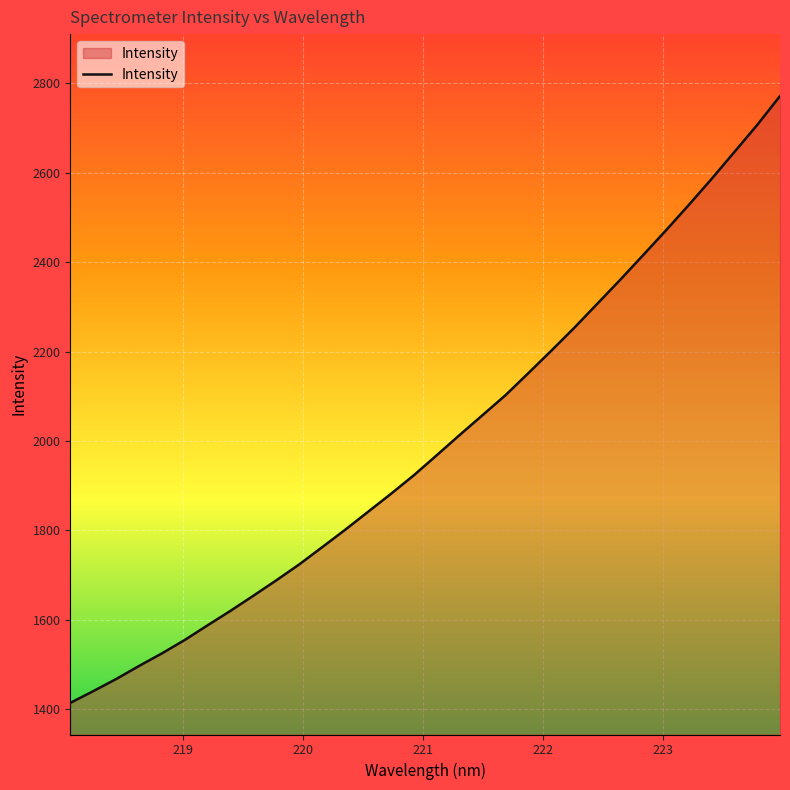

What is the average value?

1997.6